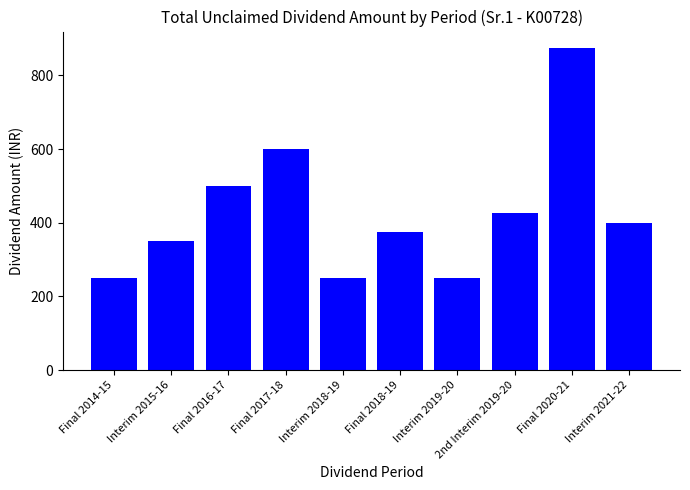

What is the sum of all values?

4275